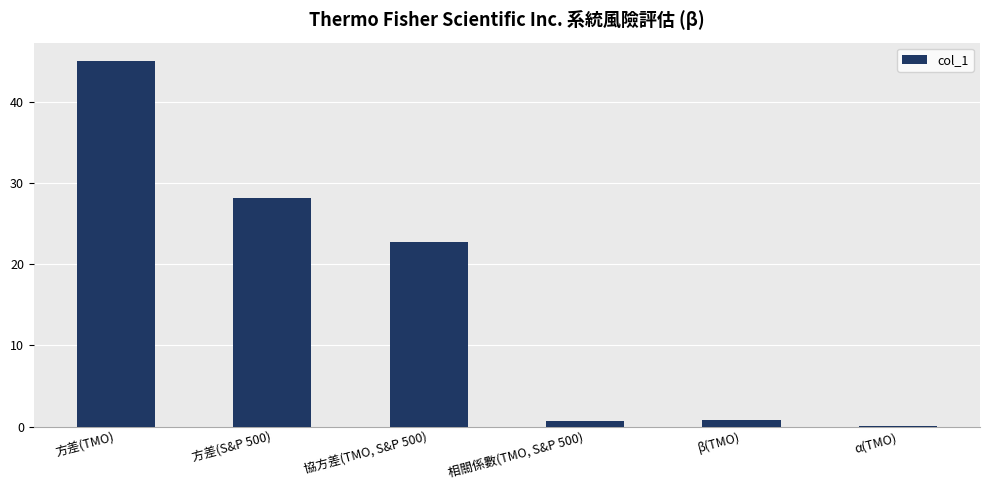

Which has a higher value, 方差(S&P 500) or 方差(TMO)?

方差(TMO)